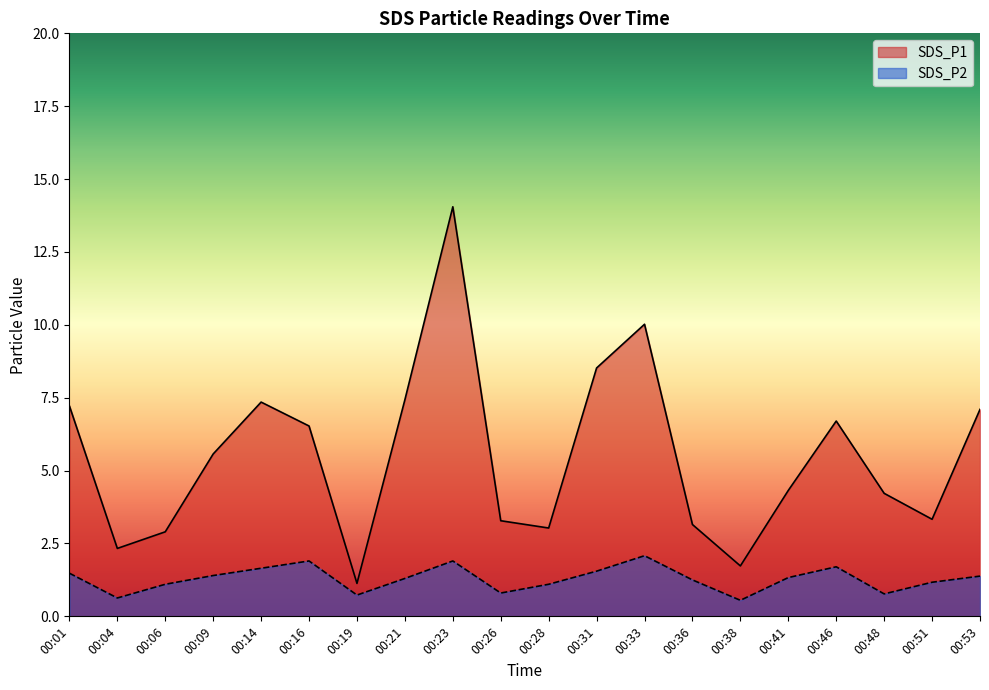

Reading right to left, extract all data points from this chart.

SDS_P1: 00:53=7.1	00:51=3.3	00:48=4.2	00:46=6.7	00:41=4.3	00:38=1.7	00:36=3.1	00:33=10.0	00:31=8.5	00:28=3.0	00:26=3.3	00:23=14.1	00:21=7.4	00:19=1.1	00:16=6.5	00:14=7.3	00:09=5.6	00:06=2.9	00:04=2.3	00:01=7.2
SDS_P2: 00:53=1.4	00:51=1.2	00:48=0.8	00:46=1.7	00:41=1.3	00:38=0.6	00:36=1.2	00:33=2.1	00:31=1.6	00:28=1.1	00:26=0.8	00:23=1.9	00:21=1.3	00:19=0.7	00:16=1.9	00:14=1.6	00:09=1.4	00:06=1.1	00:04=0.6	00:01=1.5